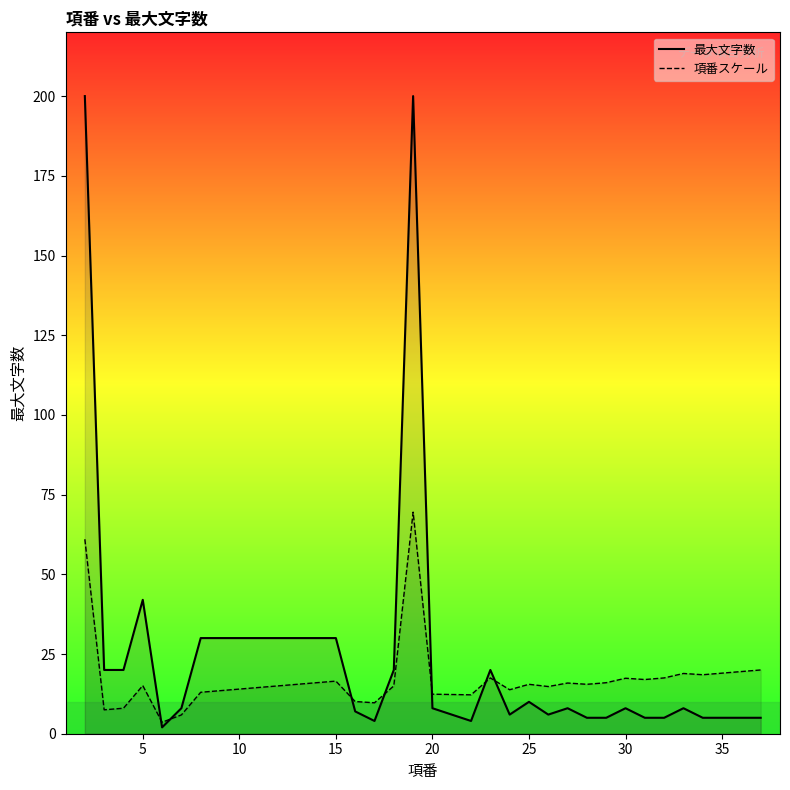

Reading right to left, transcribe all the data shown in this chart.

5	5	5	5	8	5	5	8	5	5	8	6	10	6	20	4	8	200	20	4	7	30	30	30	30	30	30	30	30	8	2	42	20	20	200